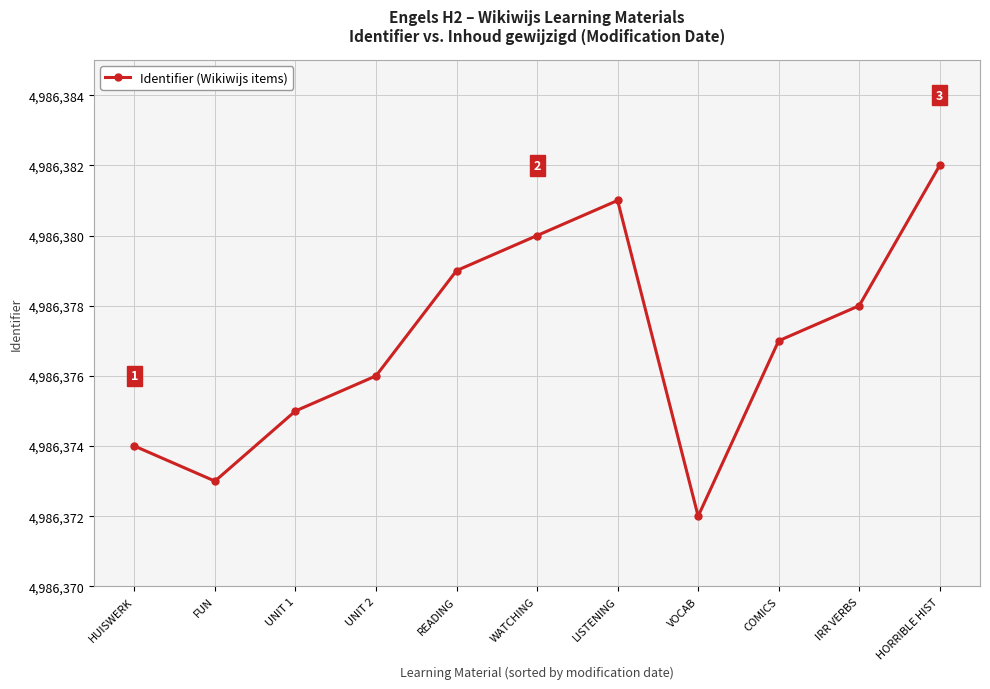

How many lines are shown in the chart?

1